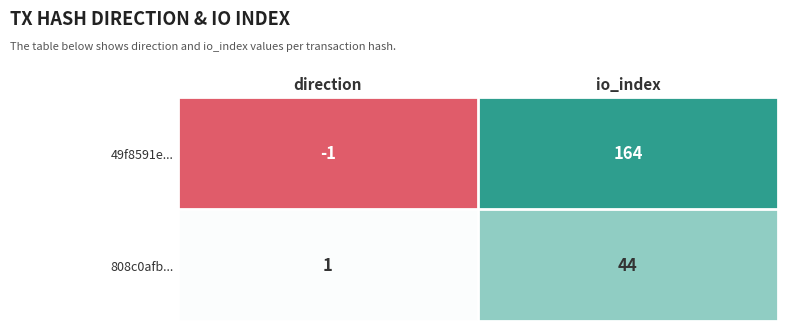

Which series has the largest range (max minus min)?

49f8591e...